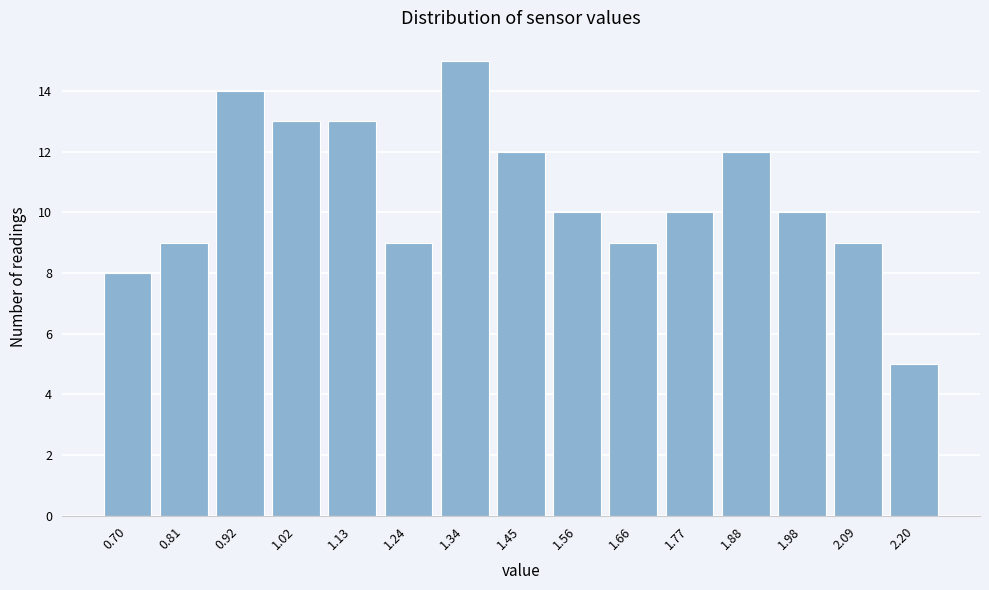

Over which range of the x-axis is the bar tallest?

1.30 to 1.40